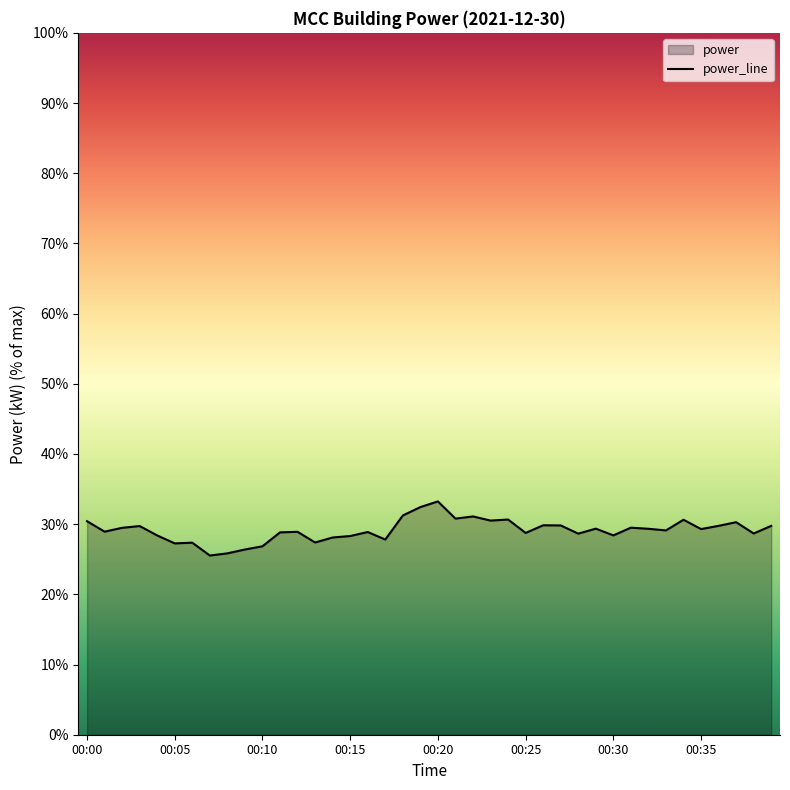

The value at 00:00 is 30.4. True or false?

True